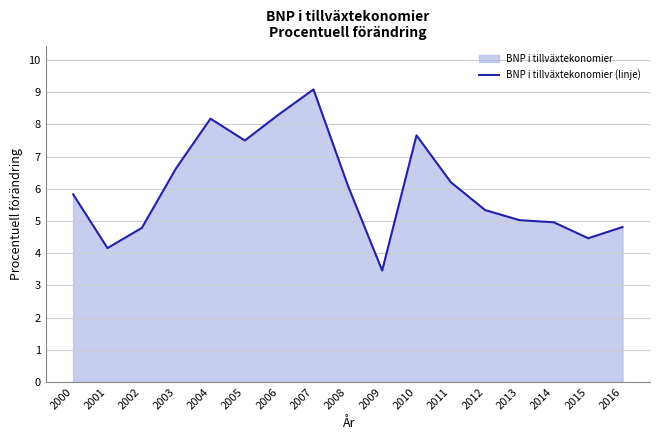

What is the maximum value shown in the chart?

9.1